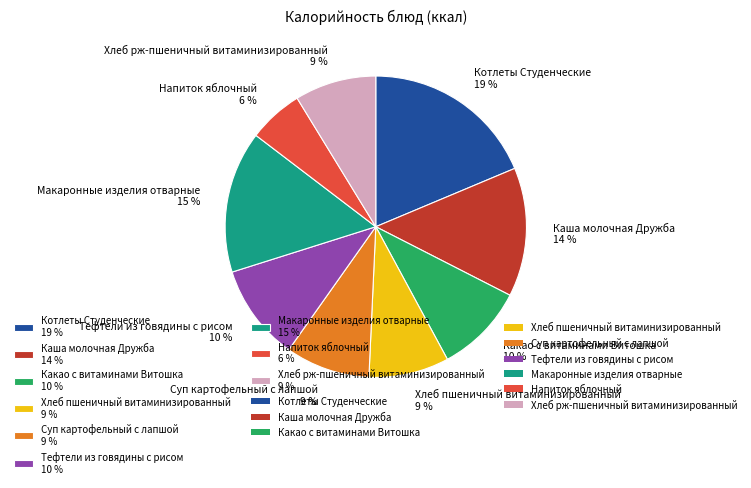

The Макаронные изделия отварные slice represents 3% of the pie. True or false?

False